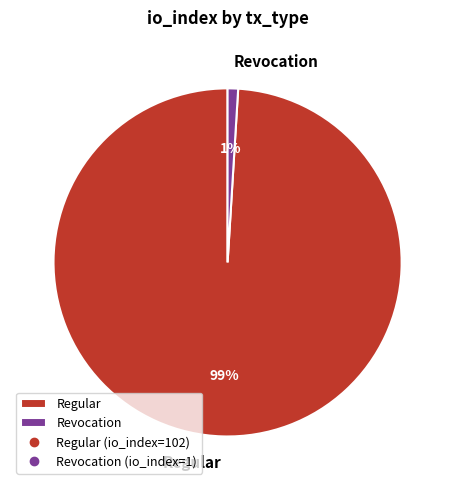

Which slice is the smallest?

Revocation